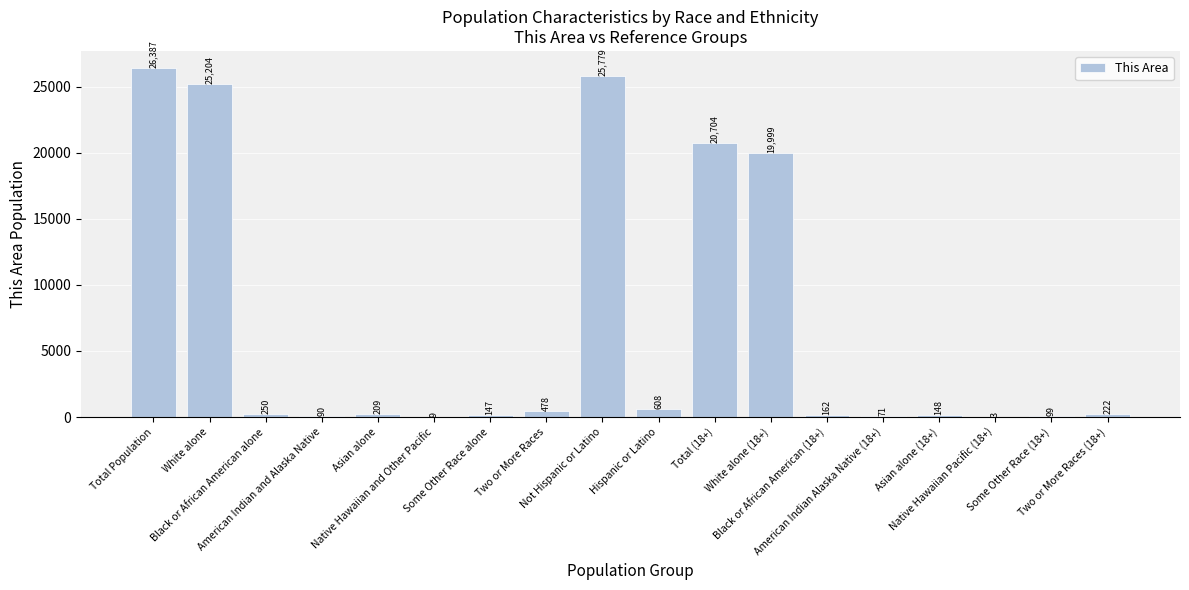

What is the maximum value shown in the chart?

26387